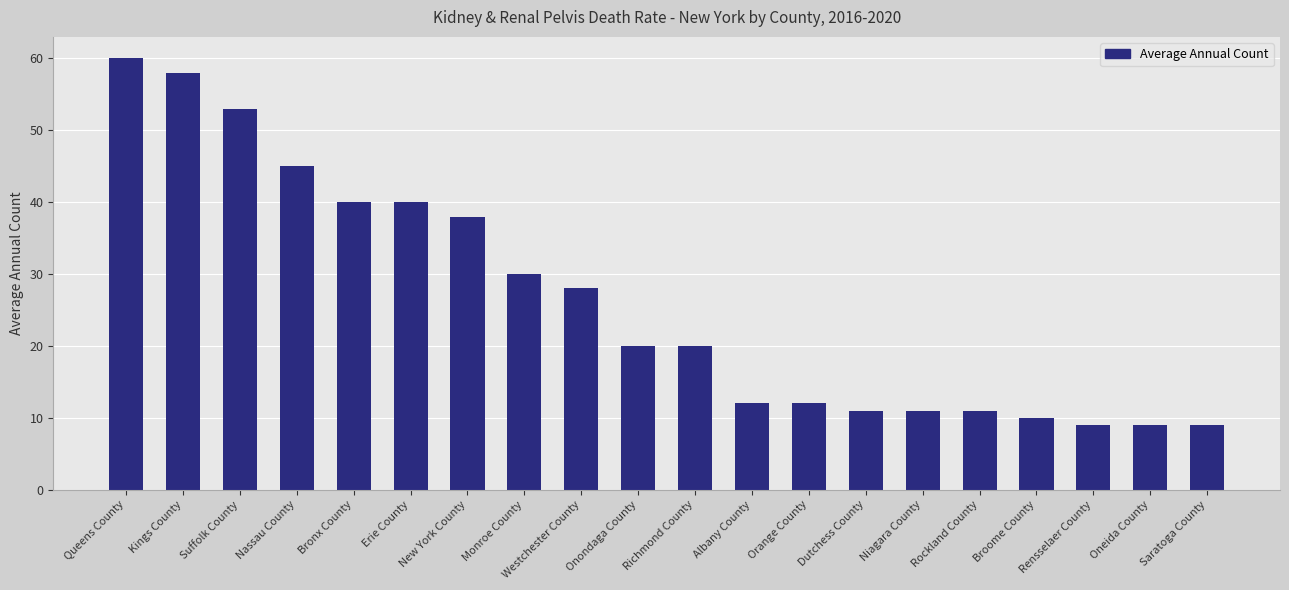

How many bars are there in total?

20